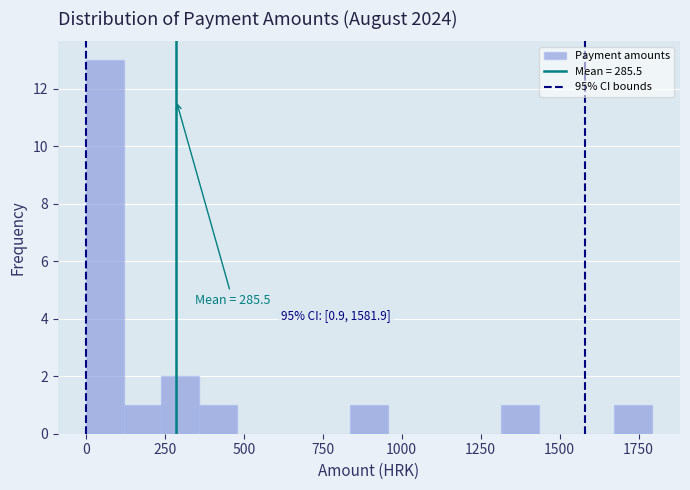

Read against the x-axis, roughly where is the centre of the tallest bar?

50